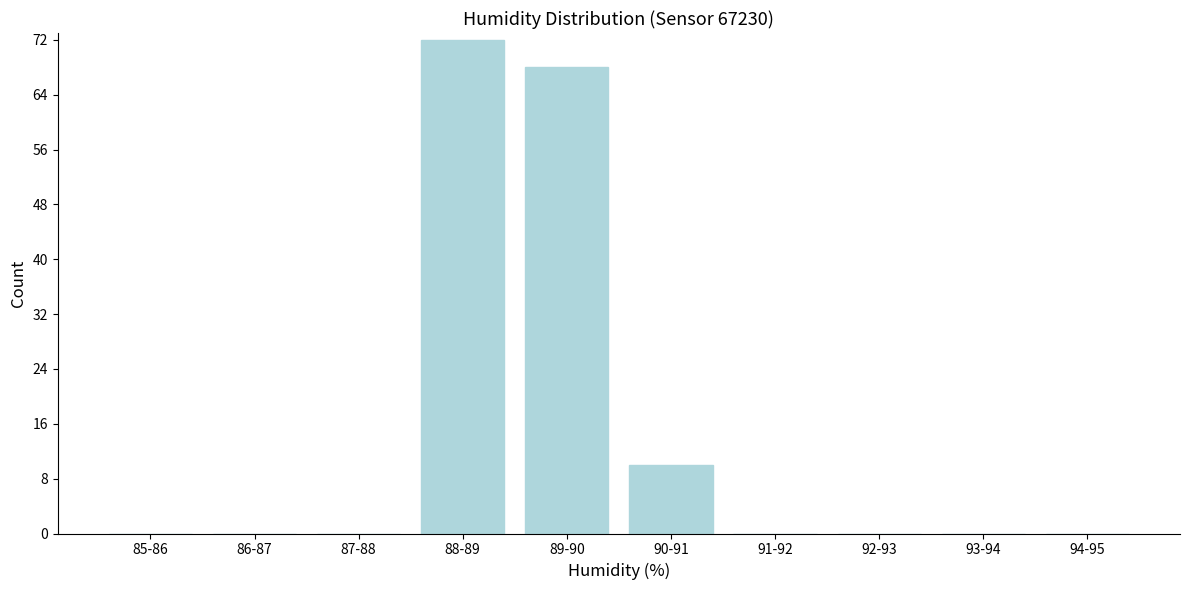

Reading right to left, list all the values displayed in this chart.

94-95=0	93-94=0	92-93=0	91-92=0	90-91=10	89-90=68	88-89=72	87-88=0	86-87=0	85-86=0